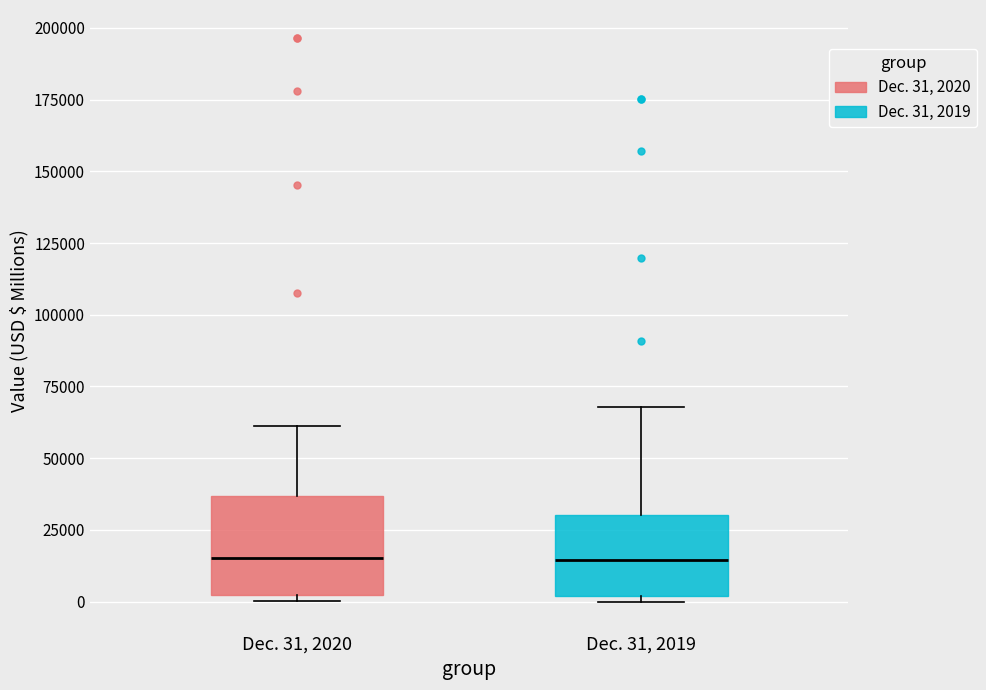

Reading left to right, read every box against the y-axis: the position of its median line, the range the box covers, and the ends of its whiskers. The values are not printed on the chart, so give them approximately, as read against the axis.

Dec. 31, 2020: median 15000, box 0 to 35000, whiskers 0 (just below the box's lower edge) to 60000
Dec. 31, 2019: median 15000, box 0 to 30000, whiskers 0 (just below the box's lower edge) to 70000